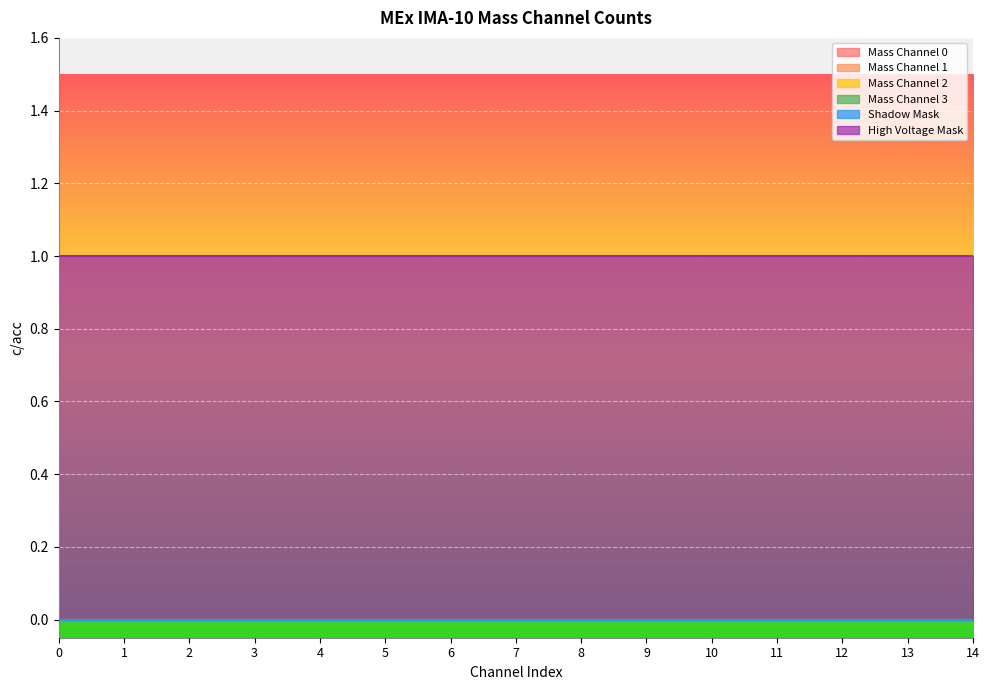

Rank the series at 3 from lowest to highest value.

Mass Channel 0, Mass Channel 1, Mass Channel 2, Mass Channel 3, Shadow Mask, High Voltage Mask